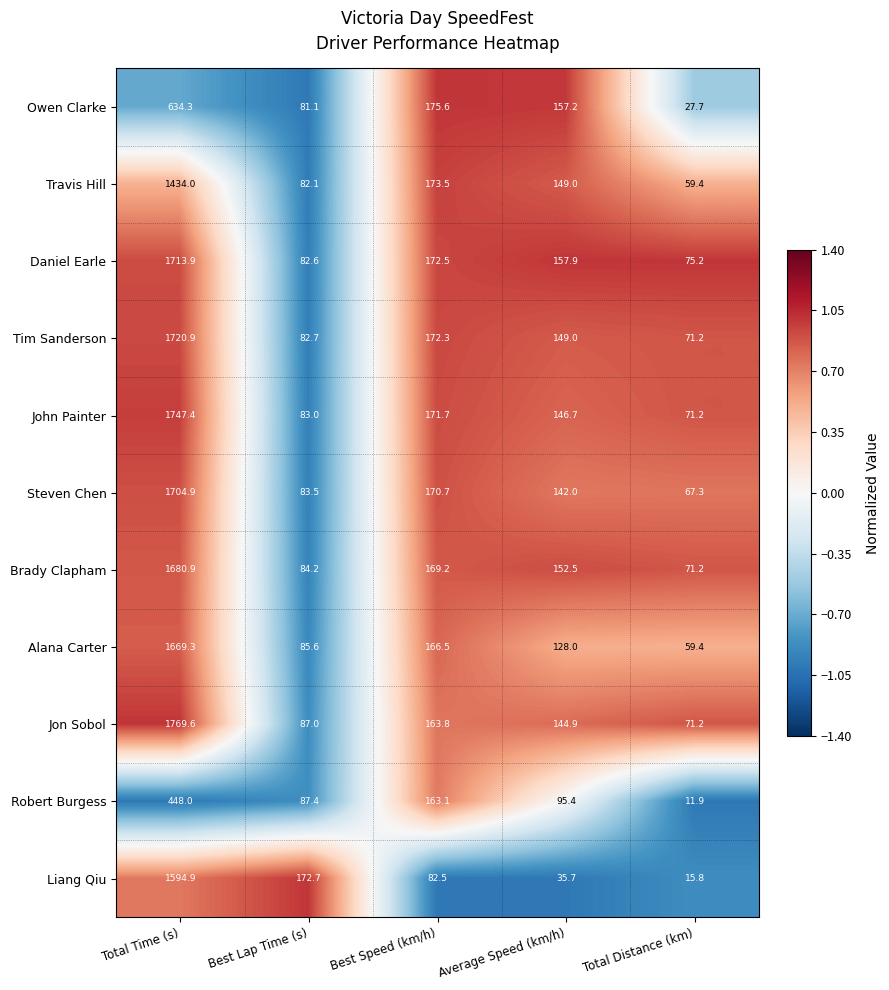

How many series are shown in this chart?

11